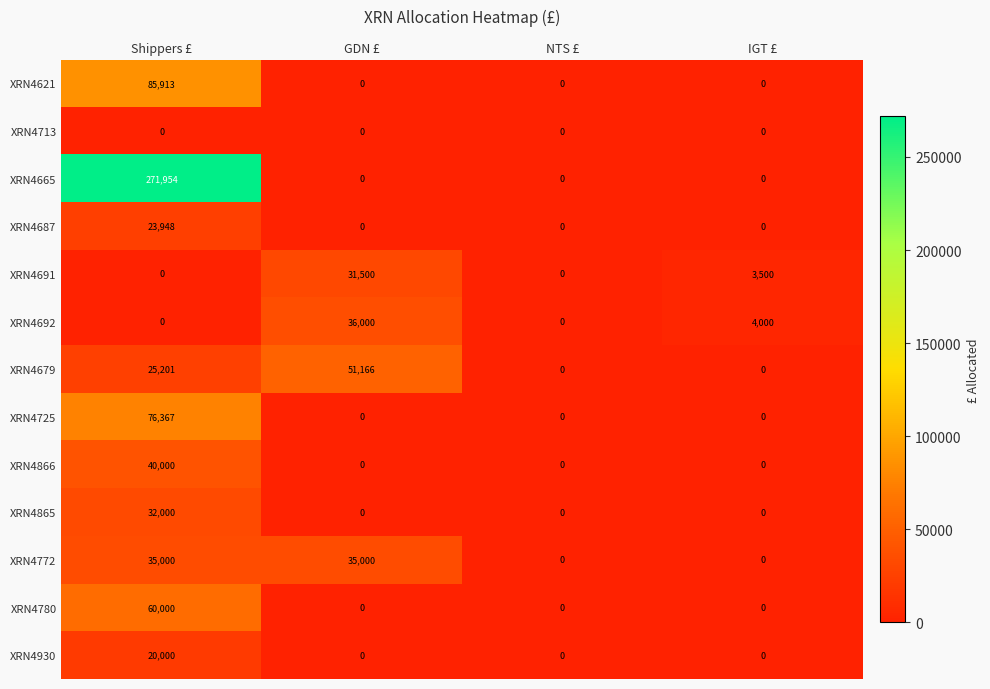

Which series has the widest spread of values?

XRN4665